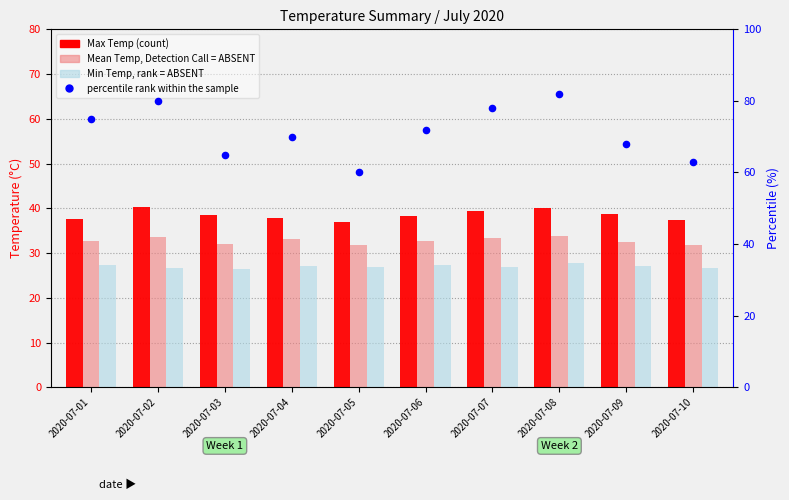

At how many categories does at least one series exceed 49?

10